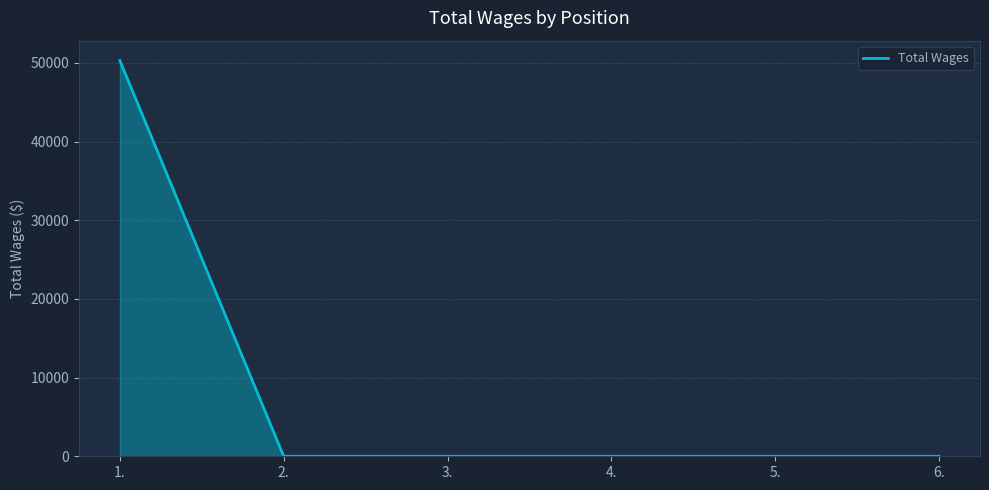

What is the greatest value displayed?

50300